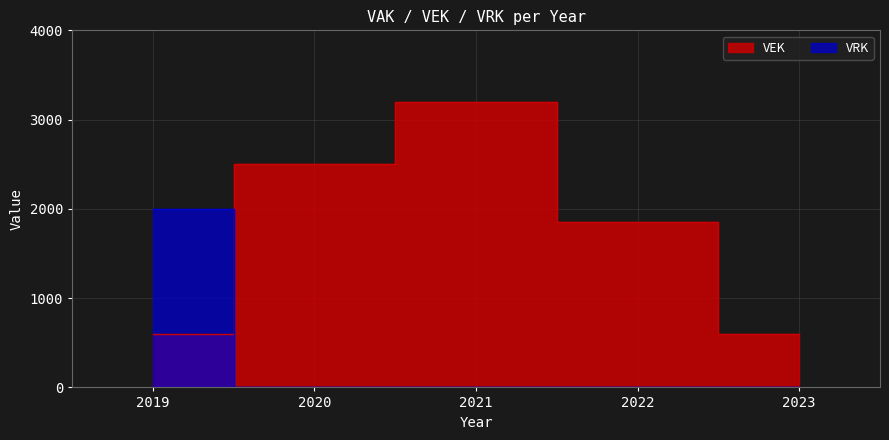

True or false: VRK and VEK cross at least once.

True